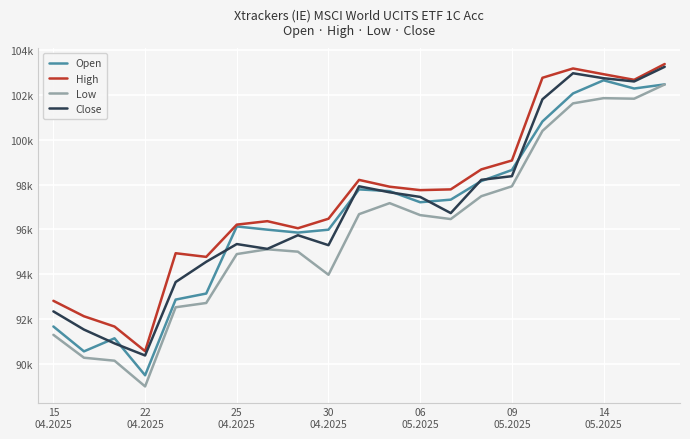

Is this an area chart (filled region under the line)?

No